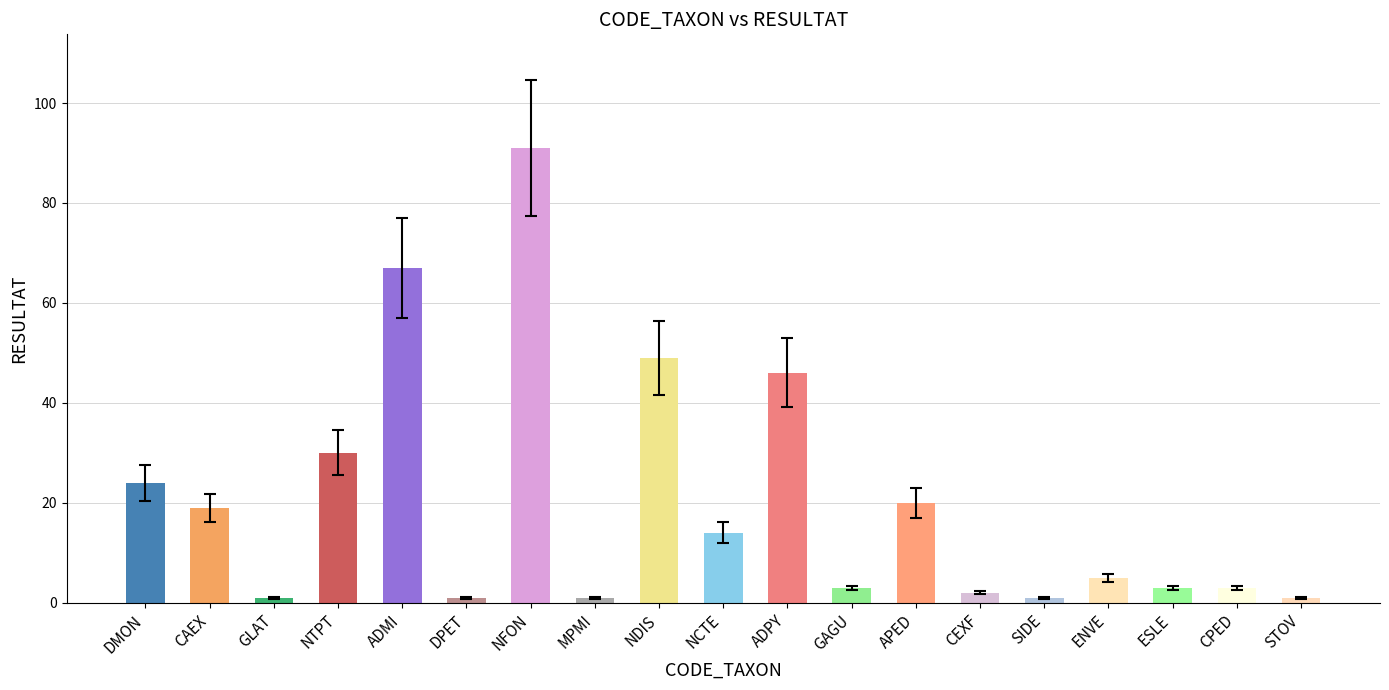

What is the label of the 8th bar from the right?

GAGU